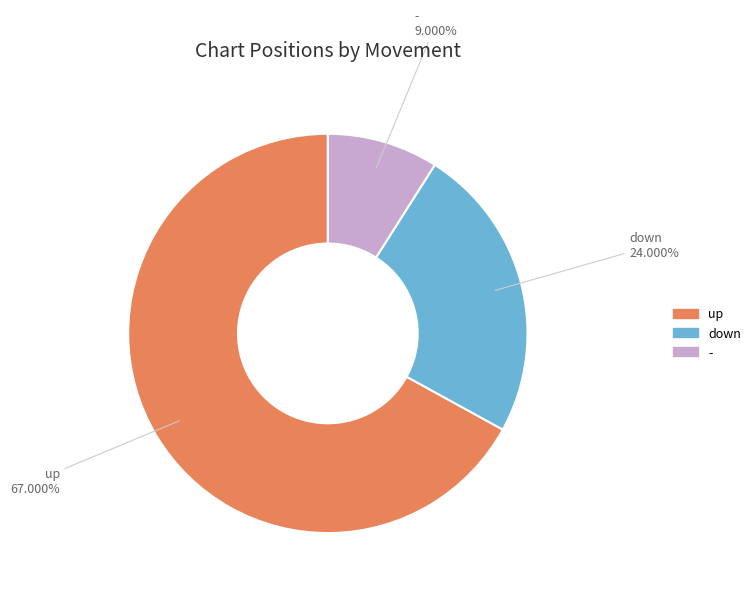

Does up account for over 50% of the chart?

Yes